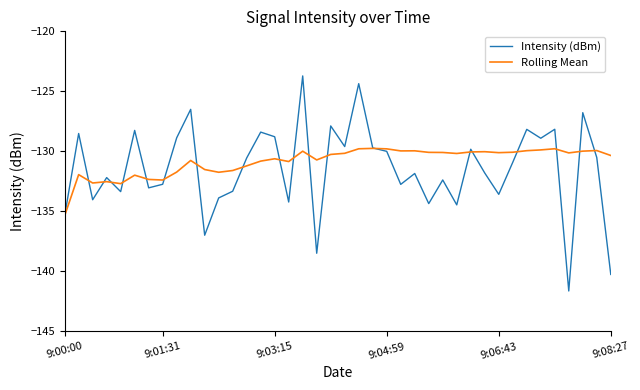

What is the minimum value shown in the chart?

-141.6